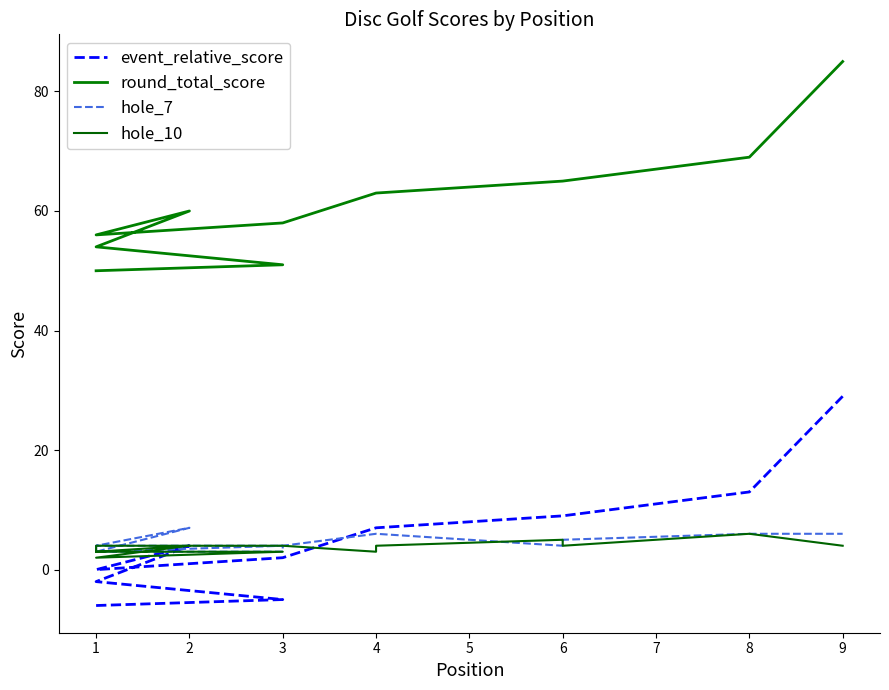

True or false: hole_10 and round_total_score intersect in this chart.

False